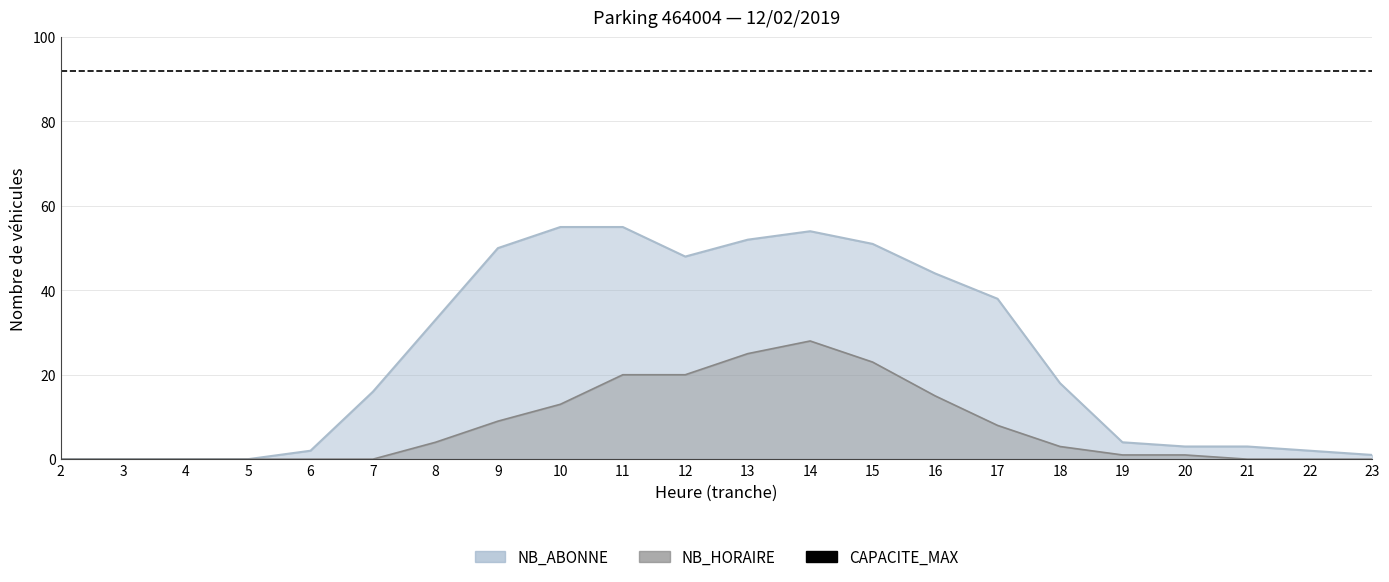

The NB_HORAIRE series shows -9 at 21. True or false?

False